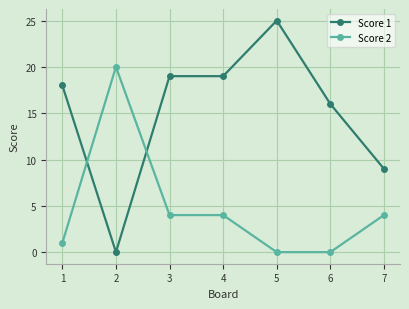

Read the Score 1 value at 1.

18